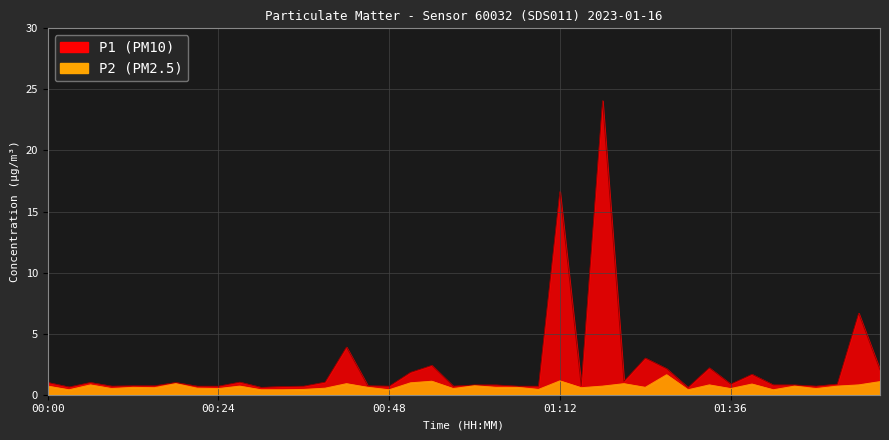

What is the minimum value for P2?

0.4